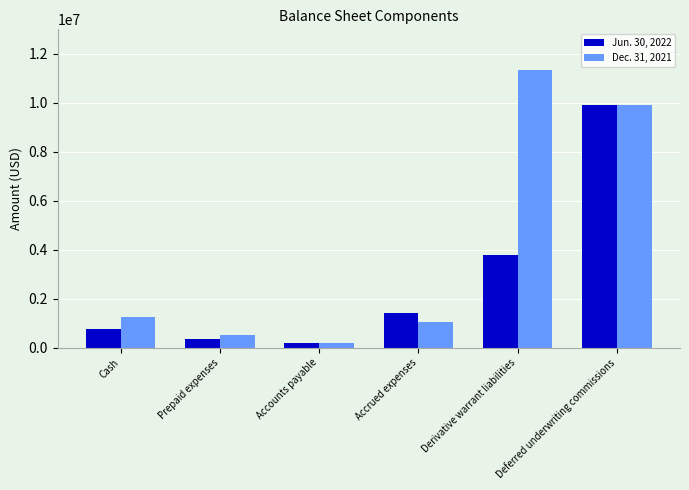

Where is Dec. 31, 2021 nearest to the value 5763098?

Deferred underwriting commissions